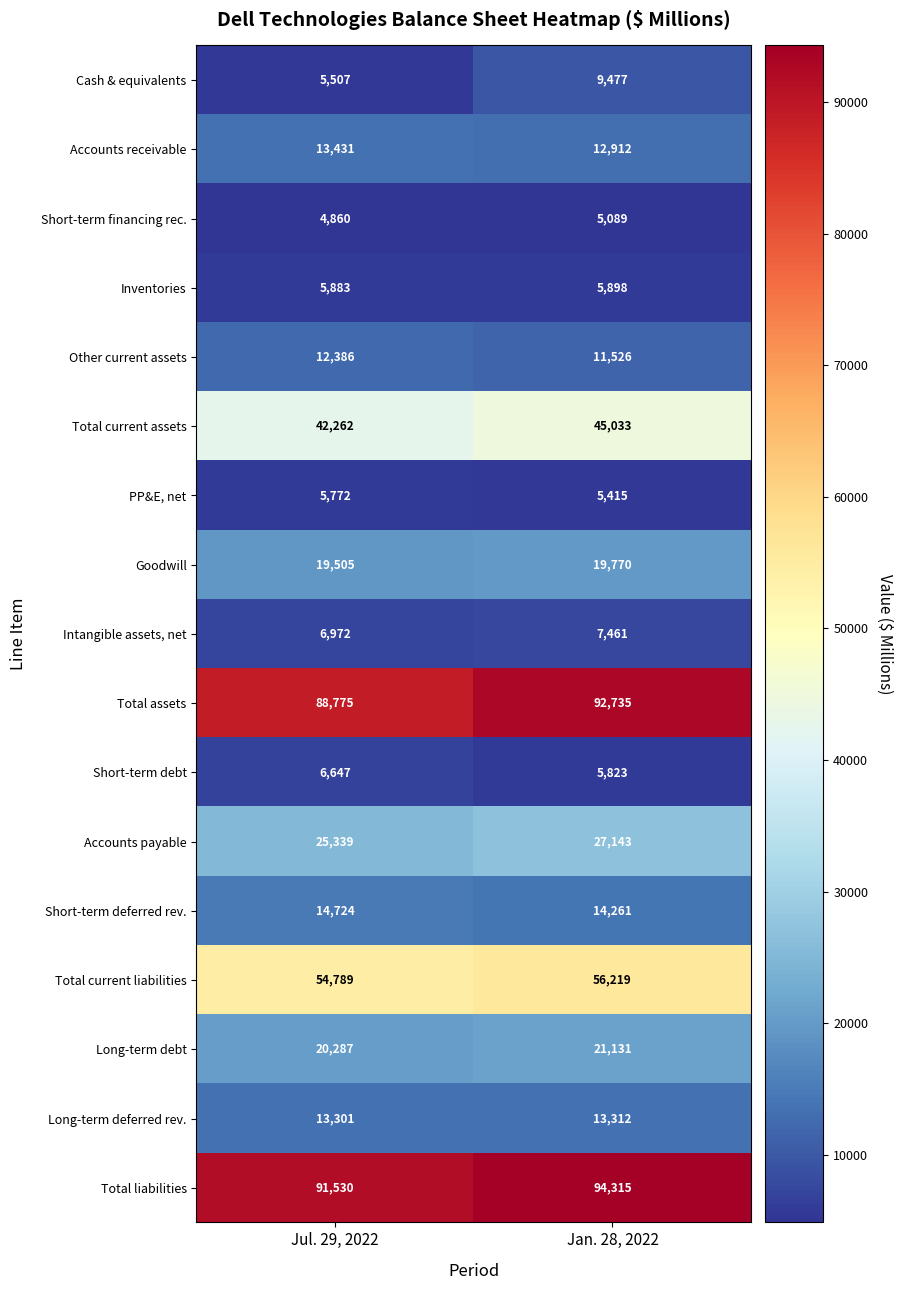

The Accounts receivable series shows 12912 at Jan. 28, 2022. True or false?

True